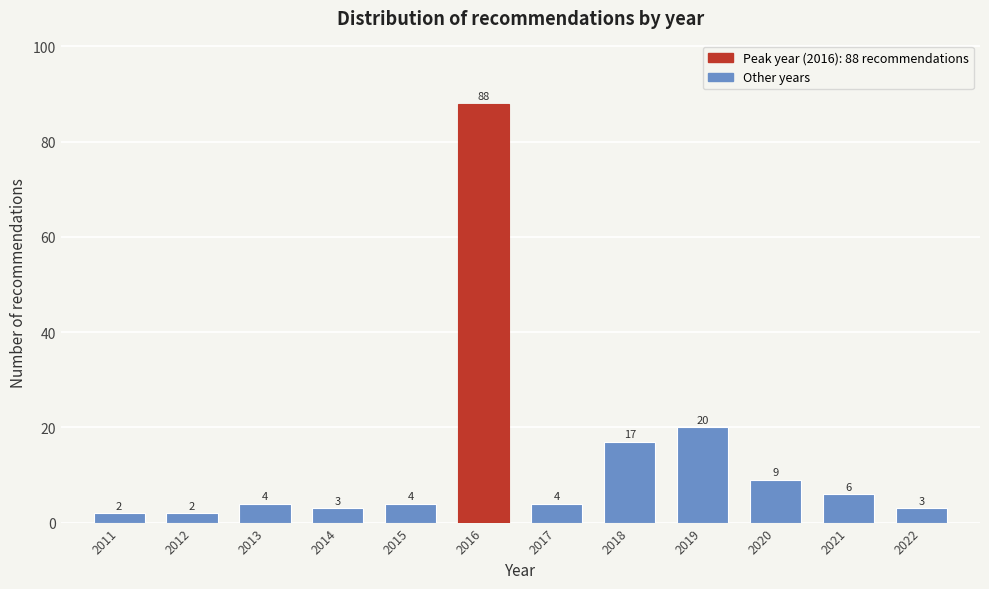

Reading left to right, list all the values displayed in this chart.

2	2	4	3	4	88	4	17	20	9	6	3